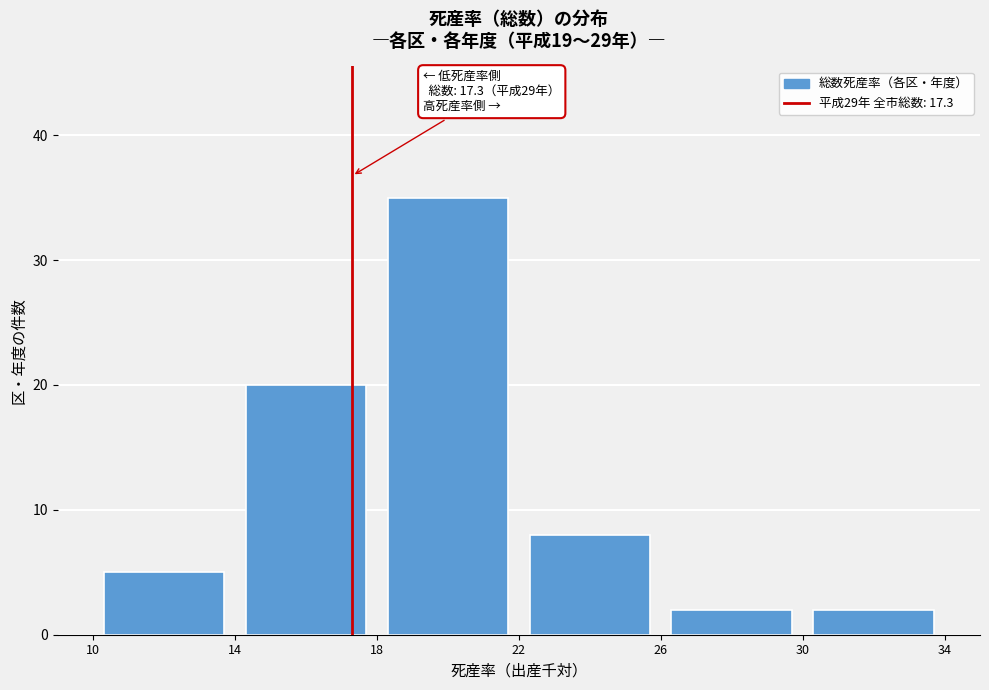

Over which range of the x-axis is the bar tallest?

18 to 22